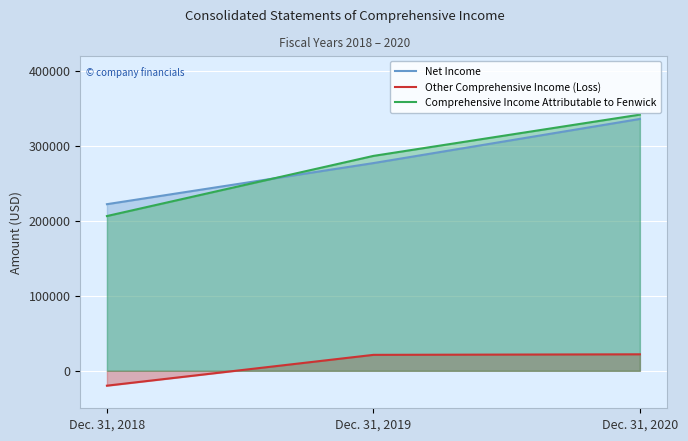

At which label does Net Income first exceed 277125?

Dec. 31, 2020